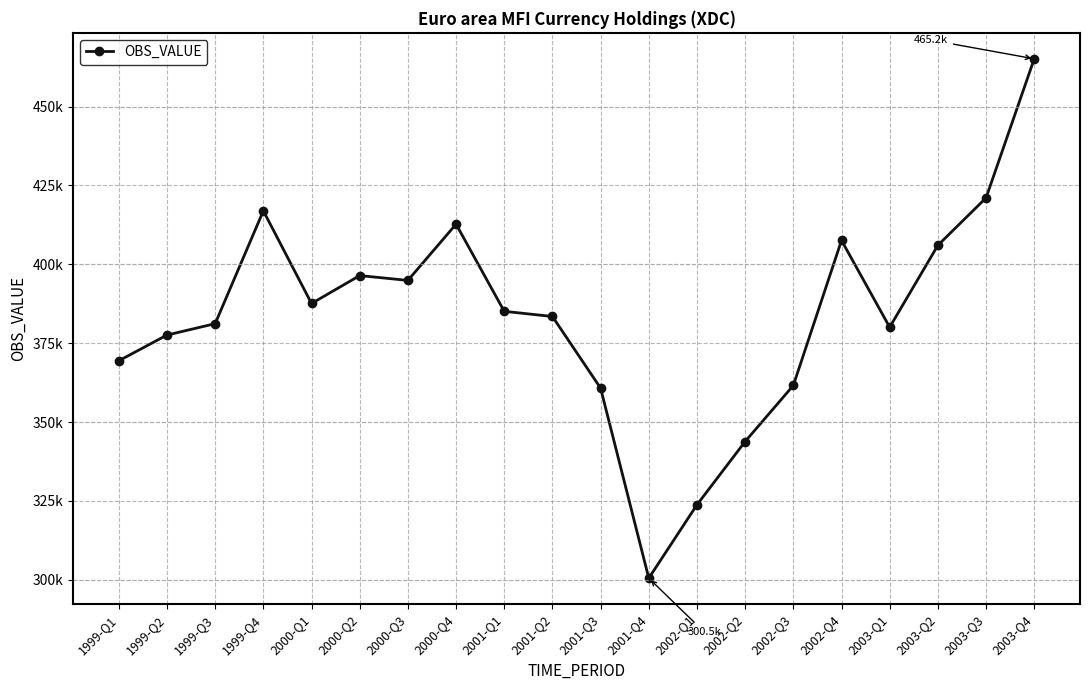

Reading right to left, what are all the values shown in this chart?

2003-Q4=465150.3	2003-Q3=421068.3	2003-Q2=406019.3	2003-Q1=380058.3	2002-Q4=407575.3	2002-Q3=361604.3	2002-Q2=343830.3	2002-Q1=323766.3	2001-Q4=300500.3	2001-Q3=360735.3	2001-Q2=383464.3	2001-Q1=385098.3	2000-Q4=412738.3	2000-Q3=394899.9	2000-Q2=396435.0	2000-Q1=387582.8	1999-Q4=416959.9	1999-Q3=381188.3	1999-Q2=377579.9	1999-Q1=369424.7